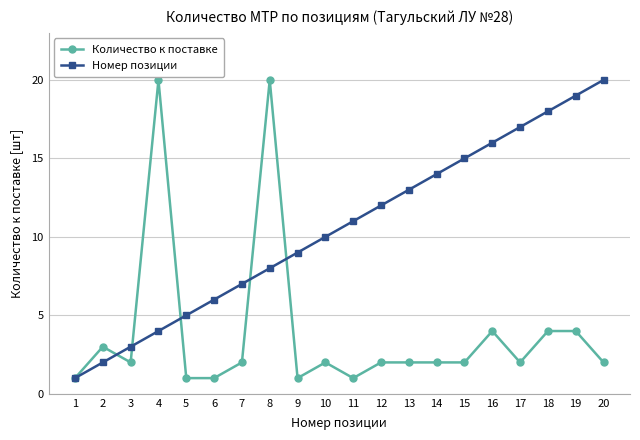

Reading left to right, transcribe all the data shown in this chart.

Количество к поставке: 1	3	2	20	1	1	2	20	1	2	1	2	2	2	2	4	2	4	4	2
Номер позиции: 1	2	3	4	5	6	7	8	9	10	11	12	13	14	15	16	17	18	19	20